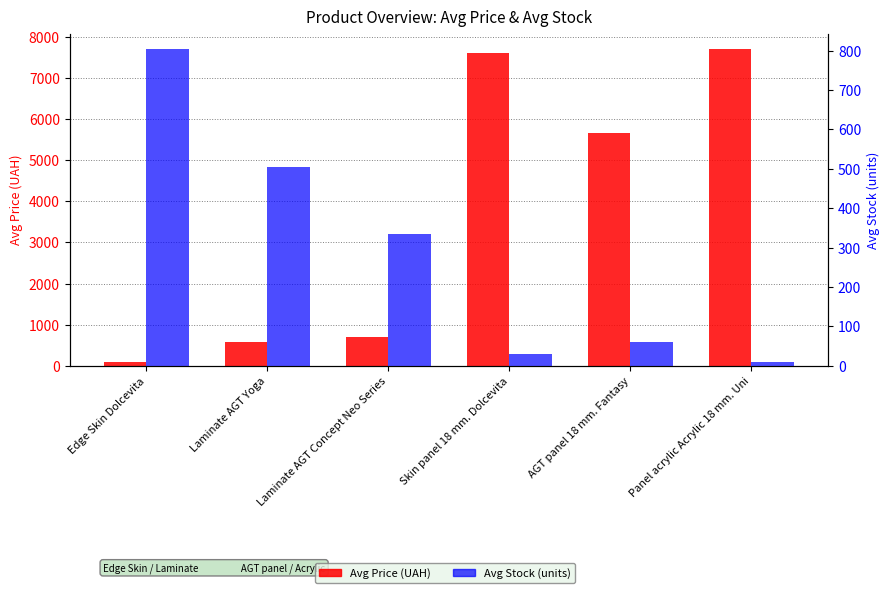

What is the approximate value of Avg Stock at Laminate AGT Yoga?

504.5